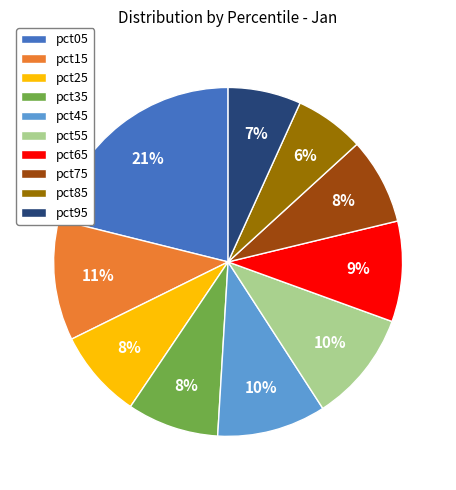

What is the largest slice in the pie chart?

pct05